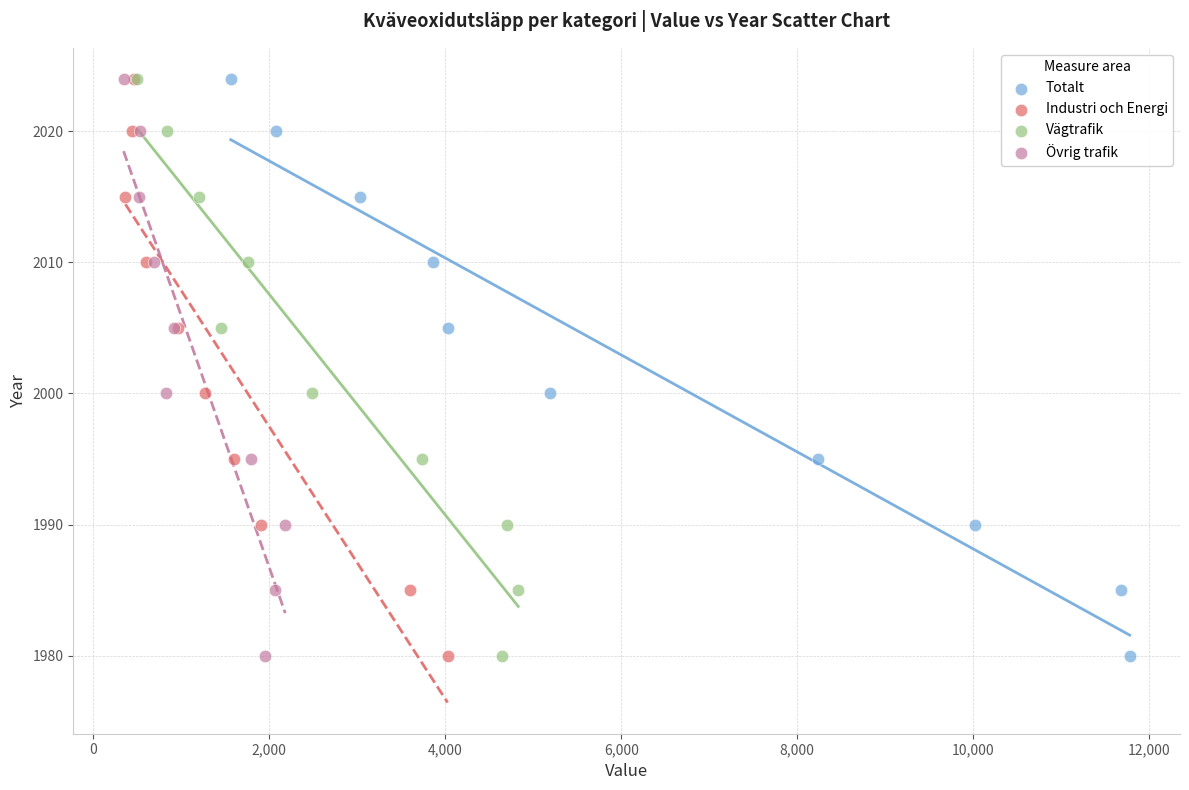

What are all the series names shown in the legend?

Totalt, Industri och Energi, Vägtrafik, Övrig trafik